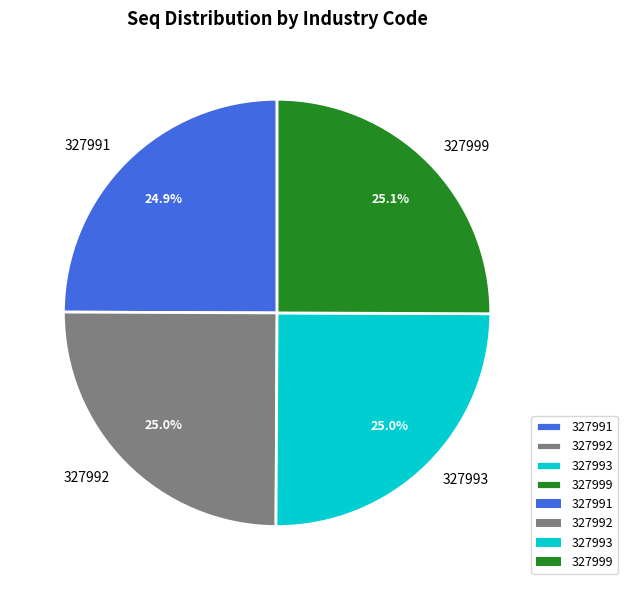

Does any single category account for the majority?

No